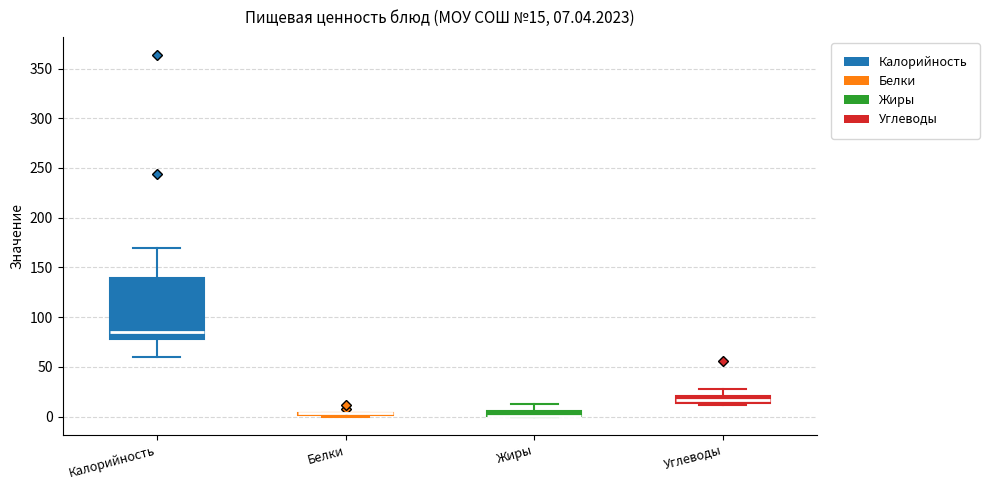

Which box is the tallest, from its lower edge to its upper edge?

Калорийность